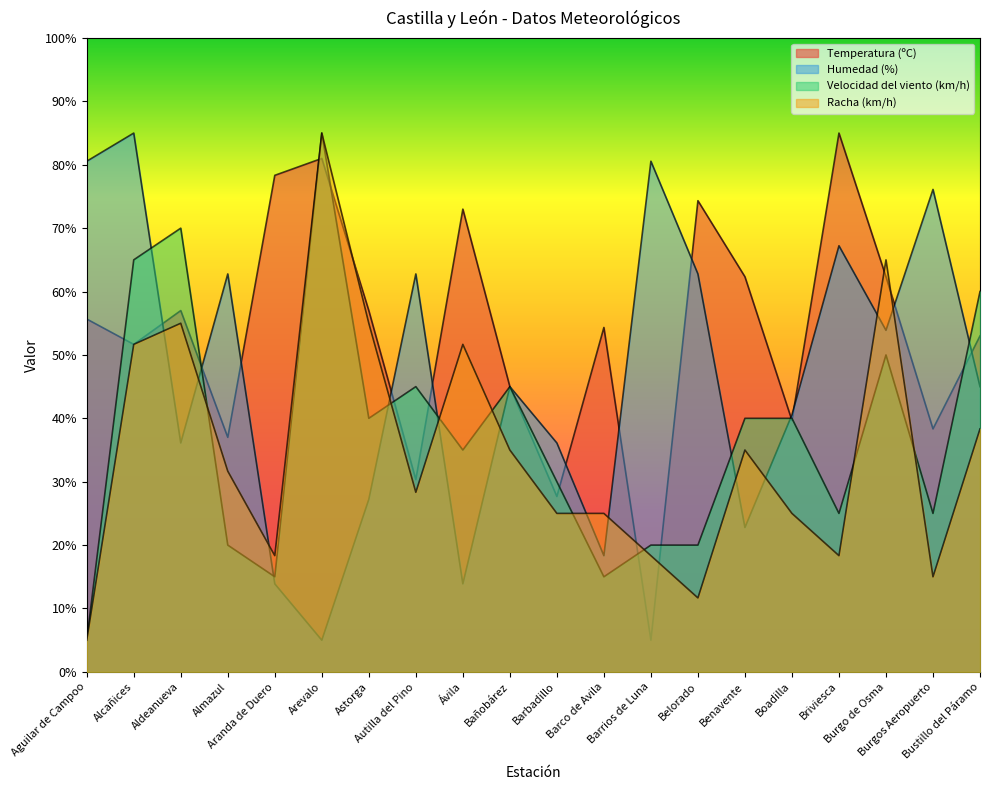

Rank the series by their maximum value, from highest to lowest.

Temperatura (ºC), Humedad (%), Velocidad del viento (km/h), Racha (km/h)